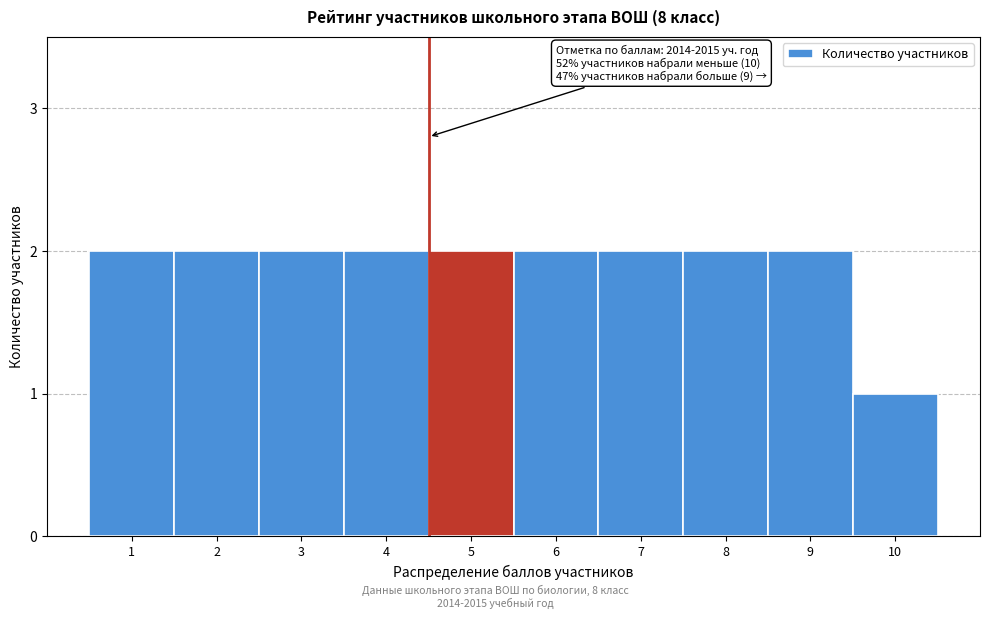

Reading left to right, list all the values displayed in this chart.

2	2	2	2	2	2	2	2	2	1